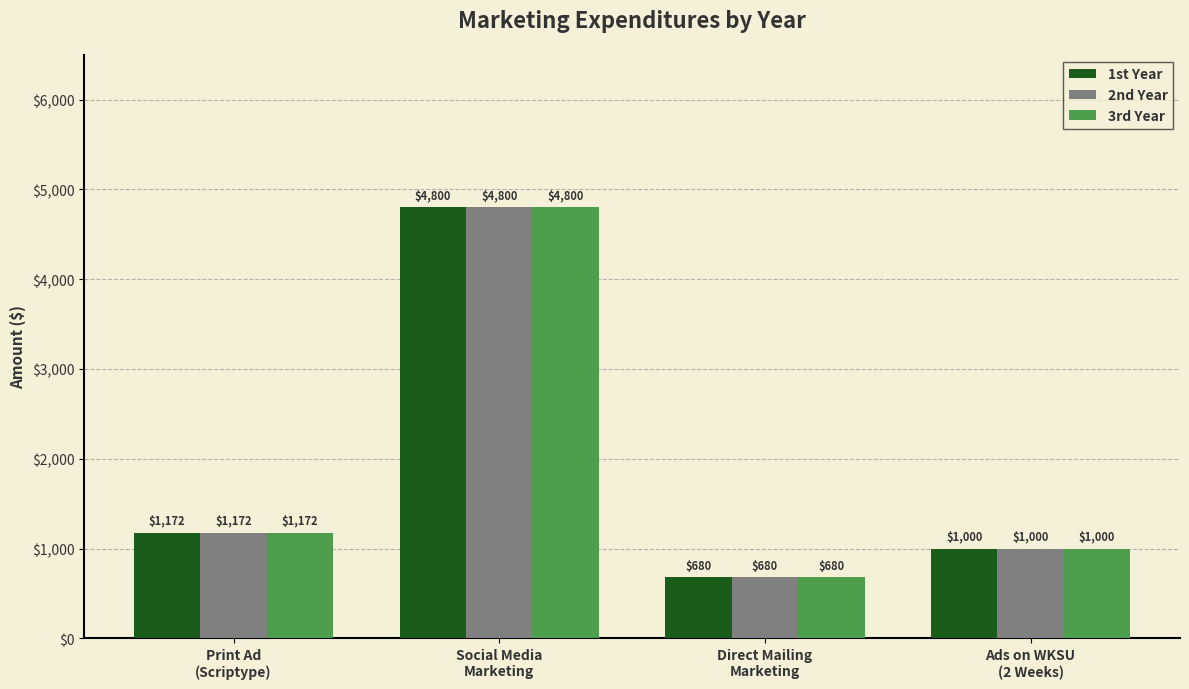

What is the difference between the second highest and second lowest values in the 3rd Year series?

172